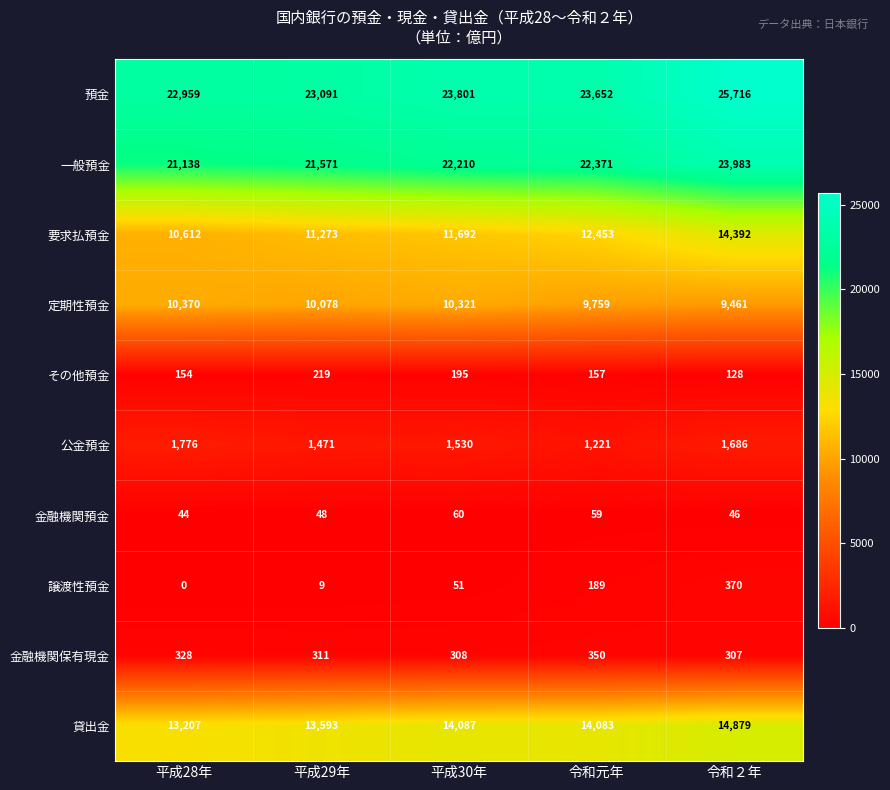

At how many categories does at least one series exceed 0?

5